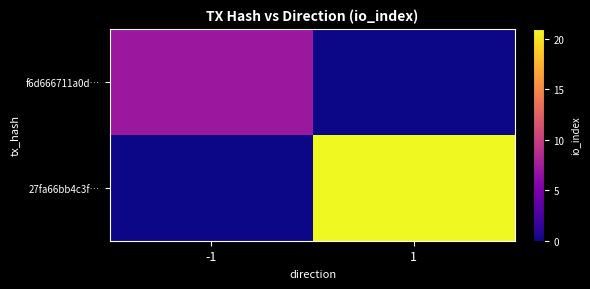

Reading left to right, what are all the values shown in this chart?

f6d666711a0d…: -1=7	1=0
27fa66bb4c3f…: -1=0	1=21